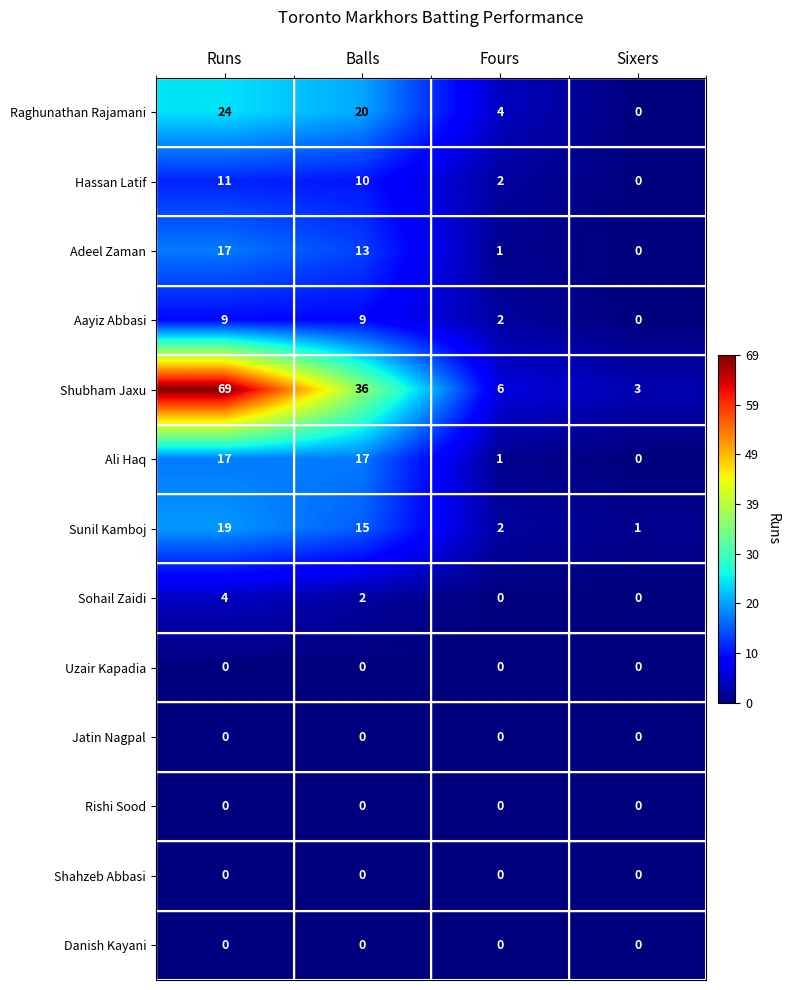

What is the spread (max minus min) of values at Runs?

69